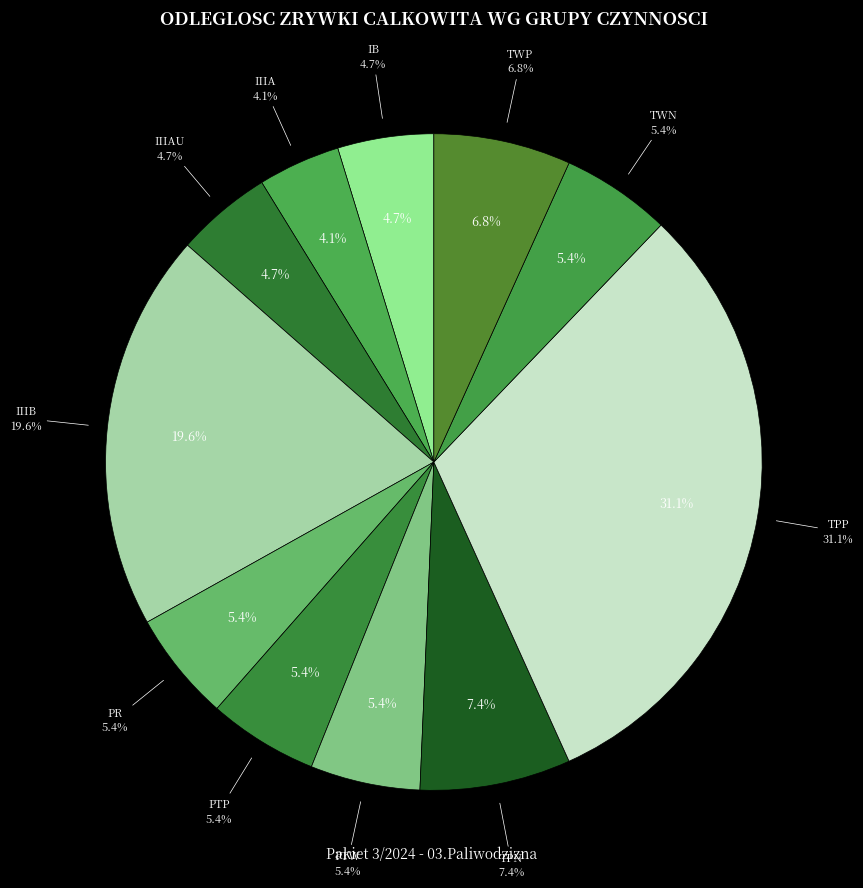

Between IIIB and PR, which is larger?

IIIB